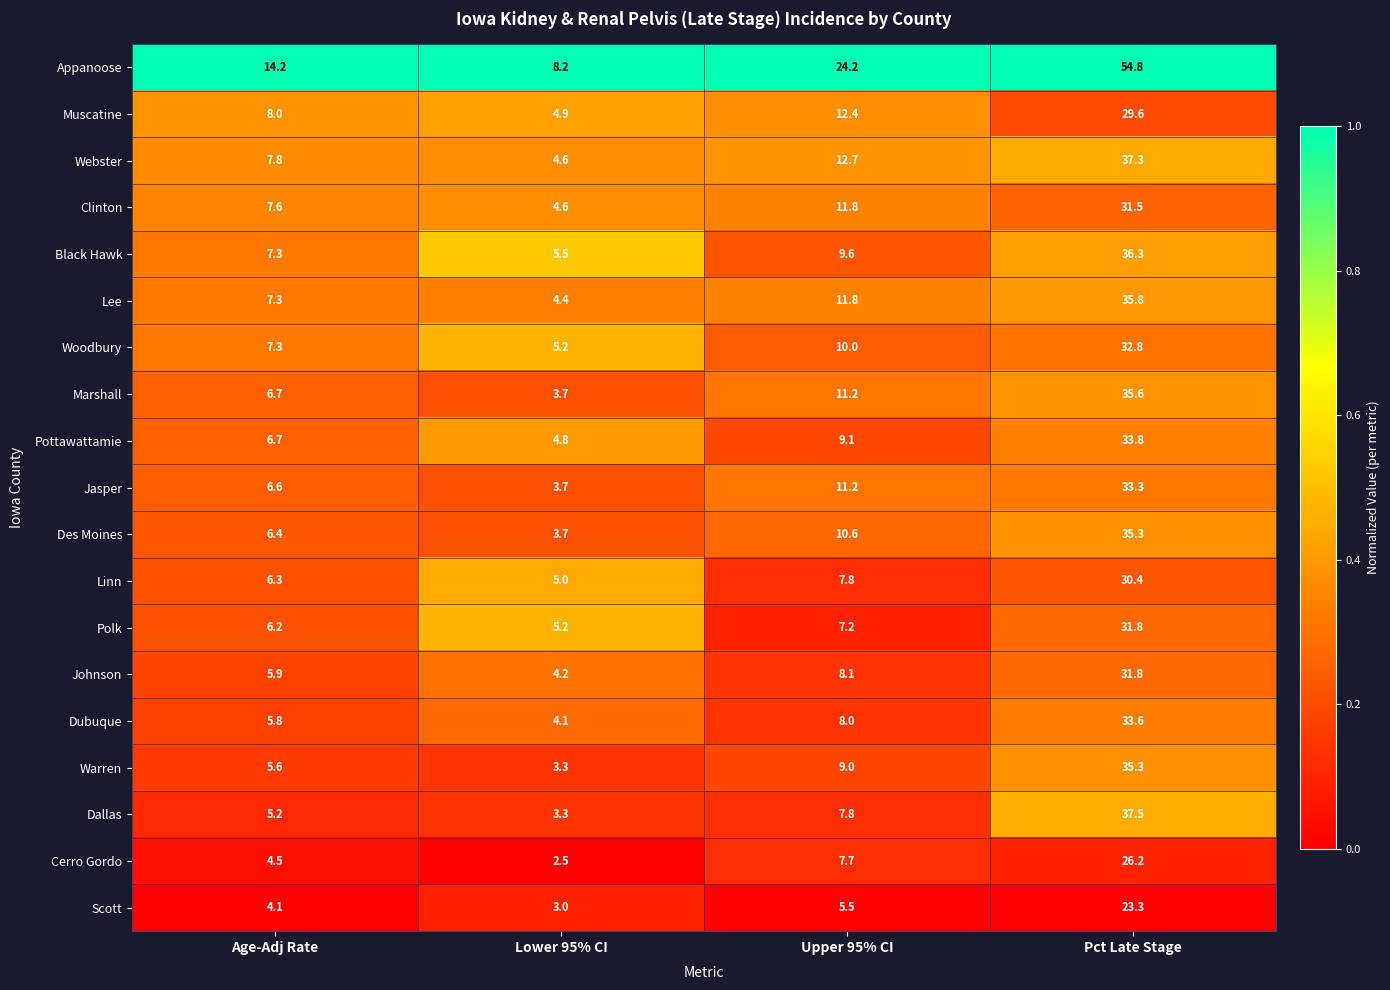

What is the sum of all Jasper values?

54.8